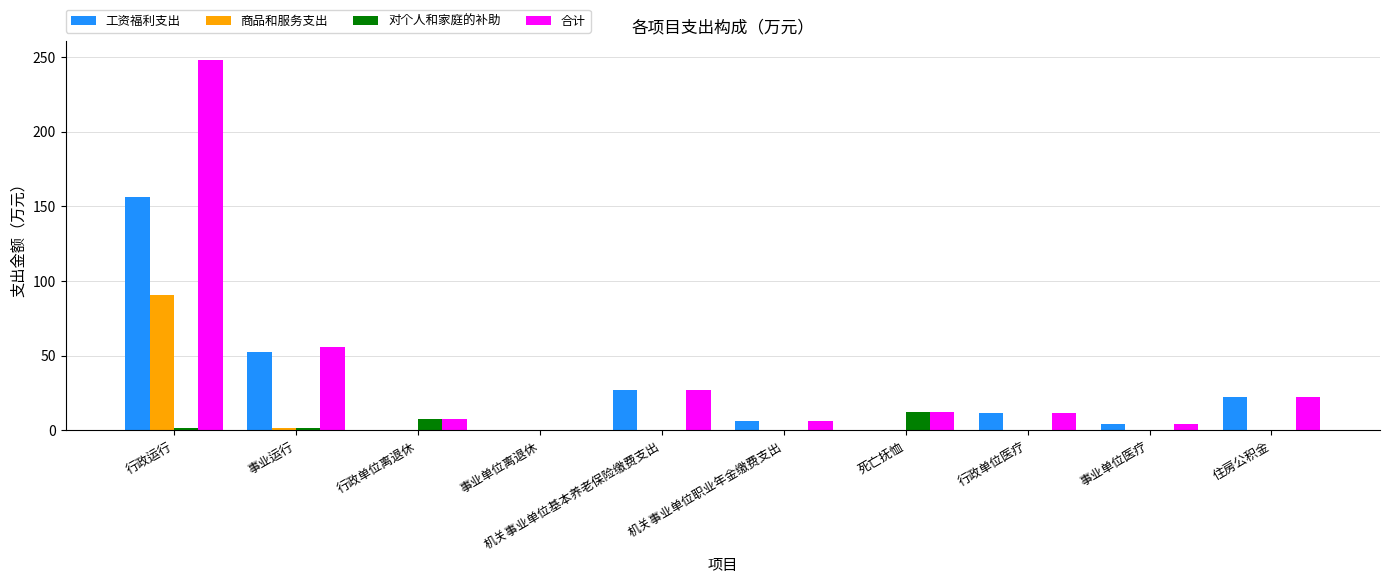

The value of 商品和服务支出 at 机关事业单位职业年金缴费支出 is 0.0. True or false?

True